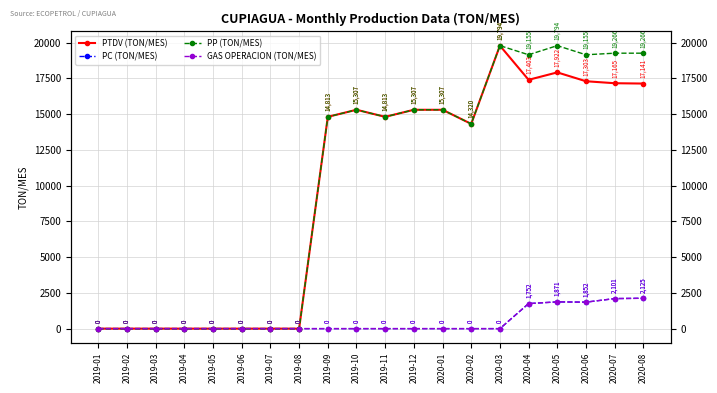

Is the value of PC (TON/MES) at 2019-05 greater than the value of PTDV (TON/MES) at 2019-11?

No